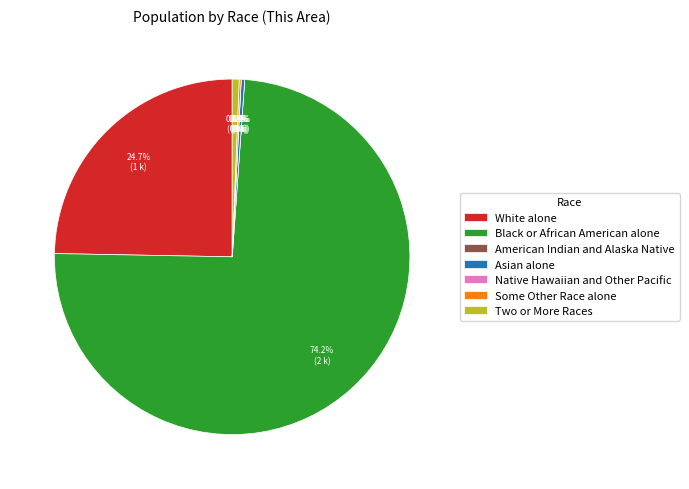

What is the change in value from Black or African American alone to Asian alone?

-1644